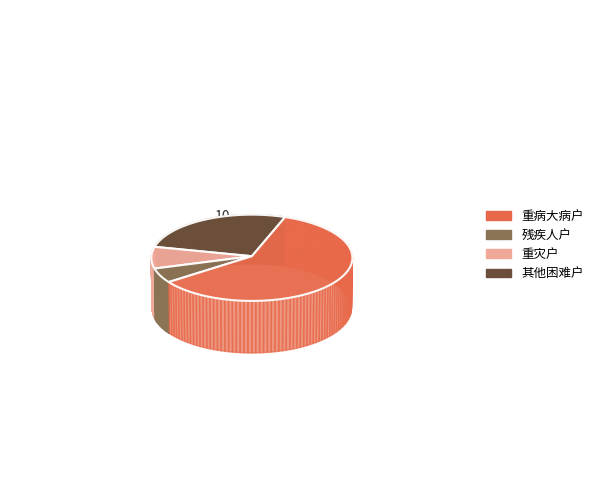

True or false: 其他困难户 accounts for 41% of the total.

False